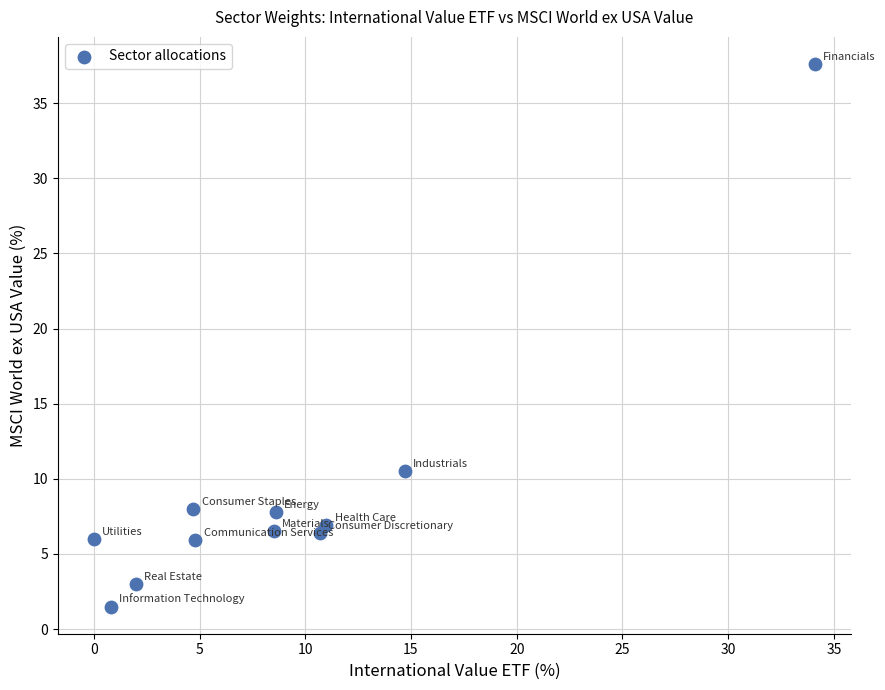

What is the average Y value?

9.1